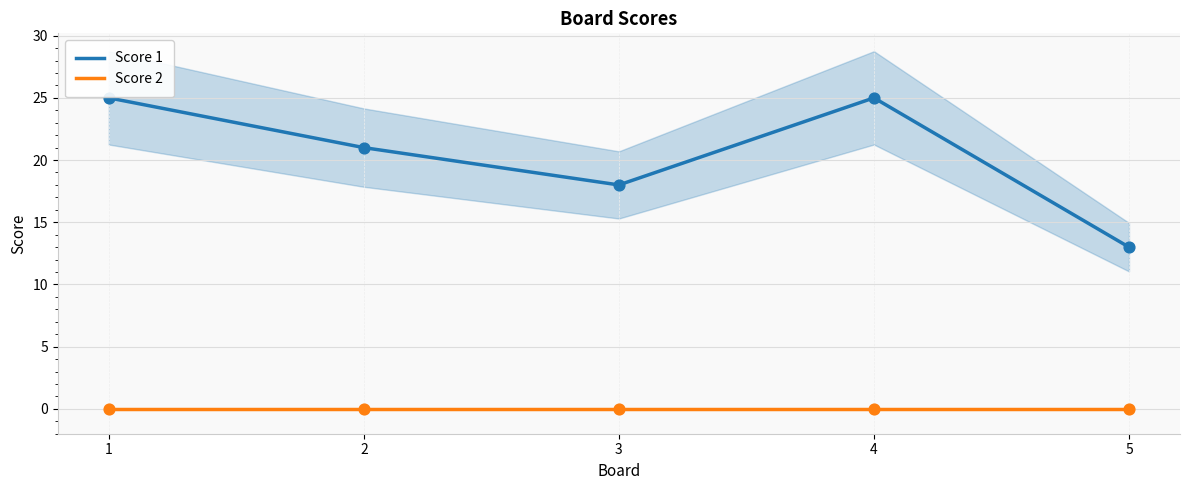

Which series has the widest spread of Y values?

Score 1